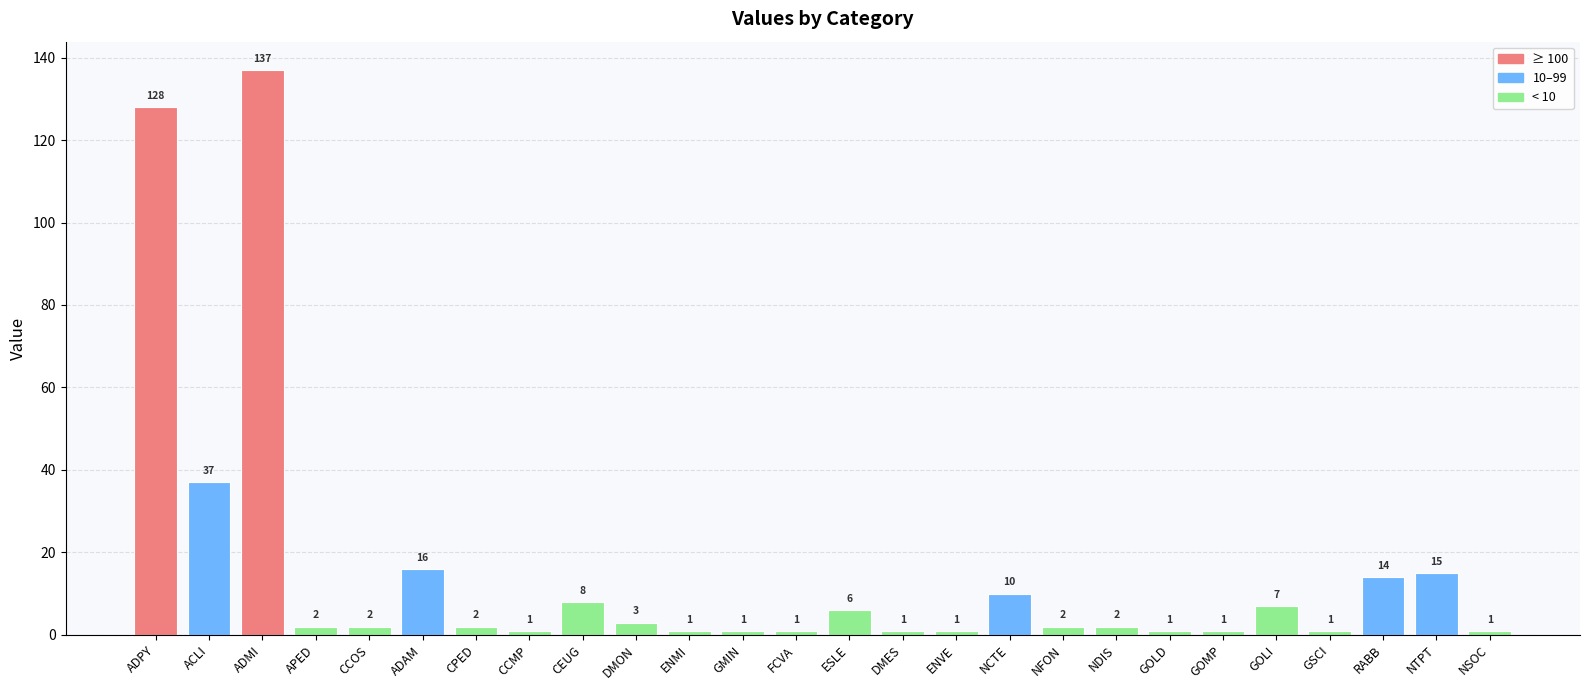

Reading left to right, list all the values displayed in this chart.

ADPY=128	ACLI=37	ADMI=137	APED=2	CCOS=2	ADAM=16	CPED=2	CCMP=1	CEUG=8	DMON=3	ENMI=1	GMIN=1	FCVA=1	ESLE=6	DMES=1	ENVE=1	NCTE=10	NFON=2	NDIS=2	GOLD=1	GOMP=1	GOLI=7	GSCI=1	RABB=14	NTPT=15	NSOC=1